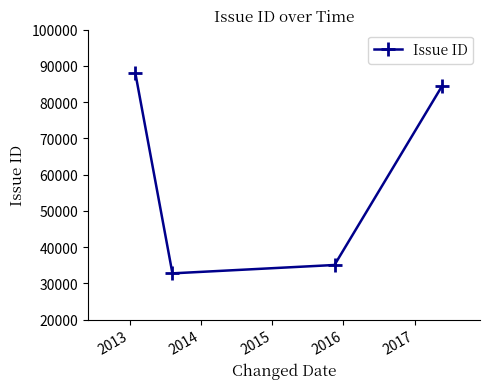

How many lines are shown in the chart?

1